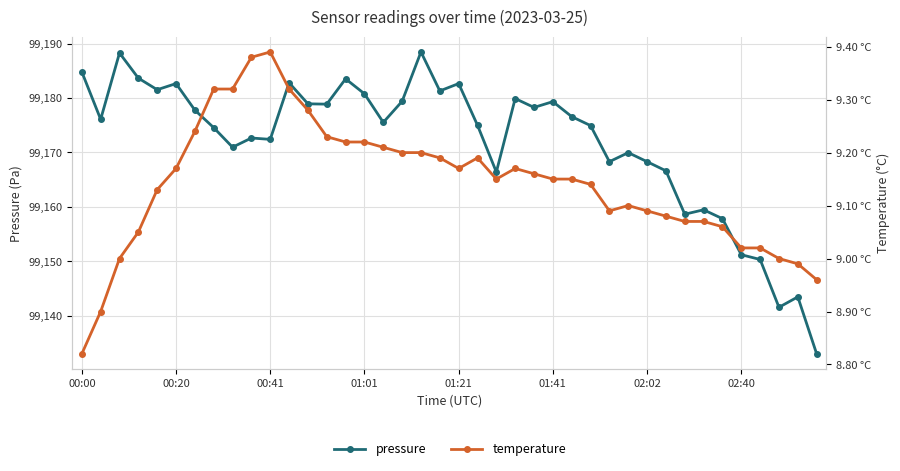

Which series has the largest total across all categories?

pressure